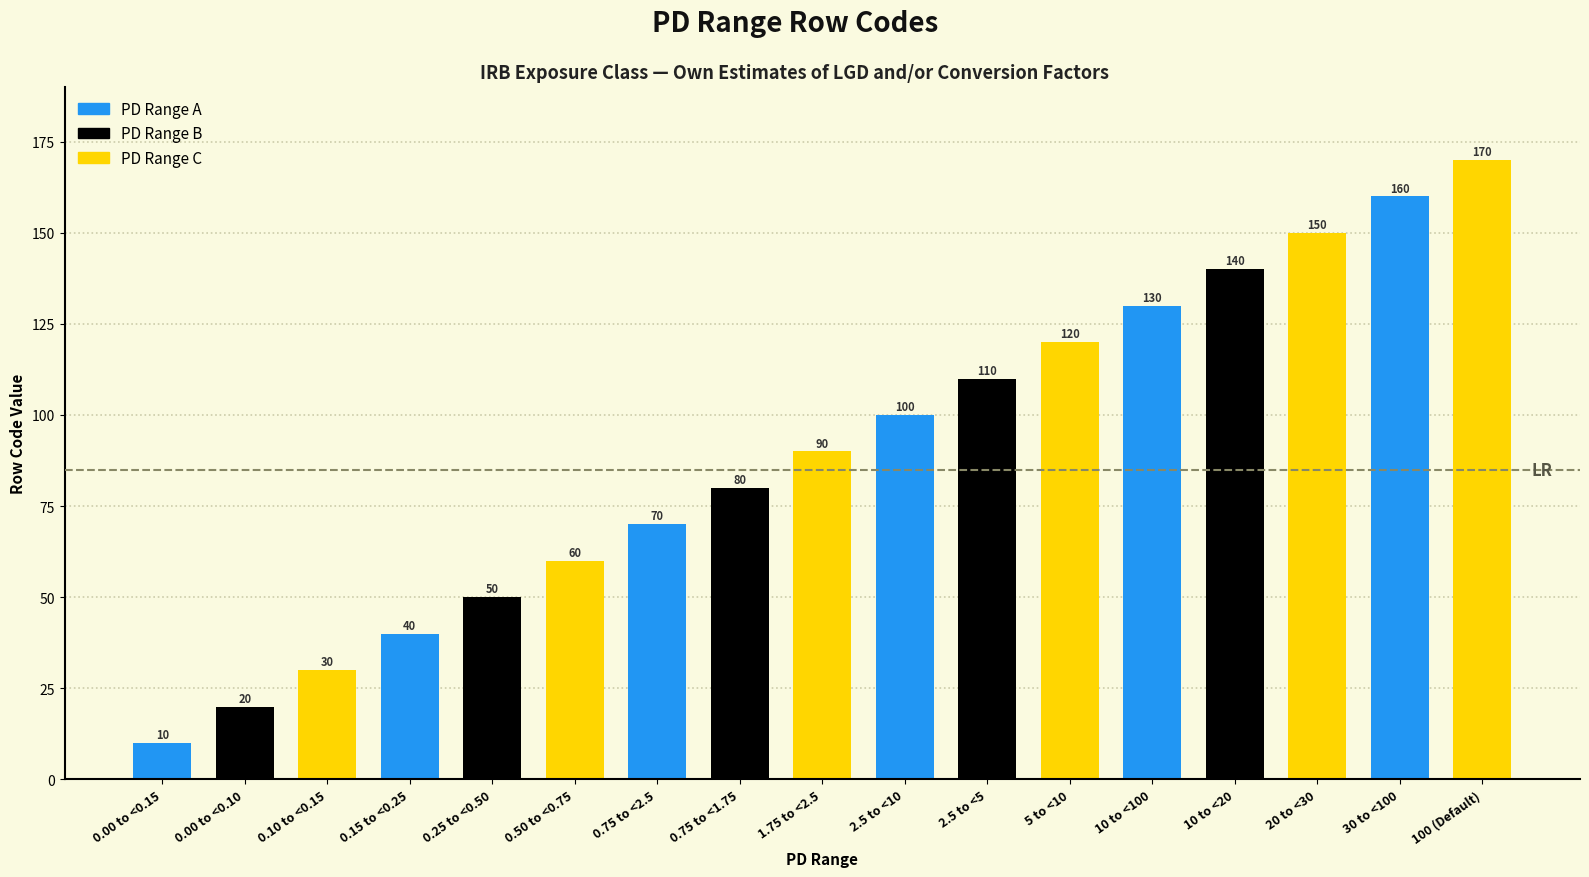

What is the average value?

90